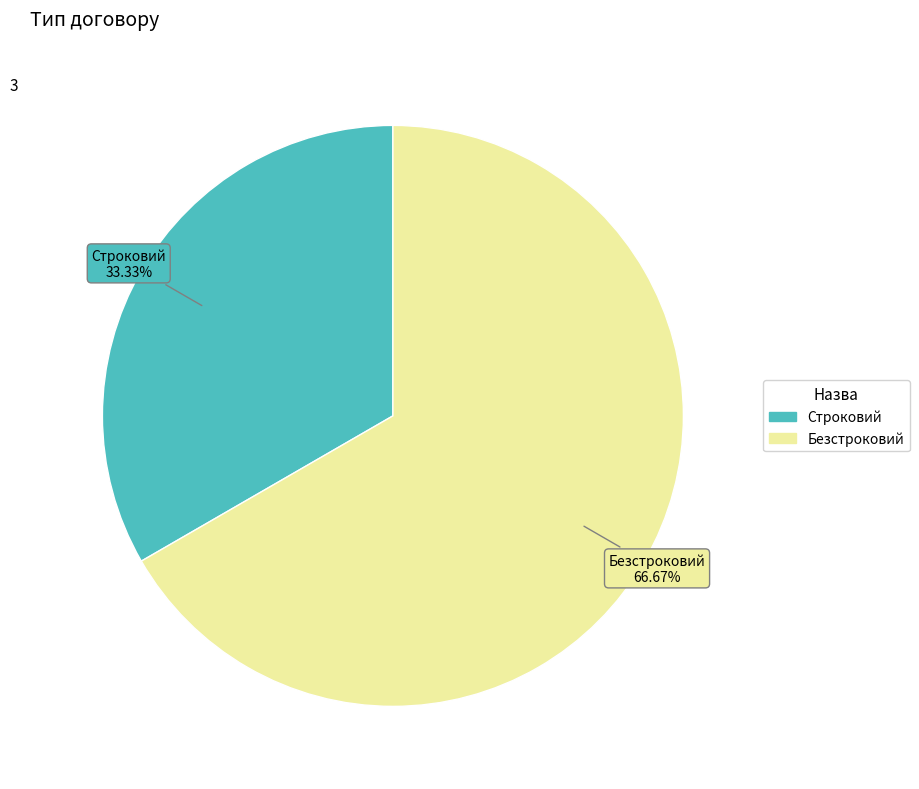

The Строковий slice represents 33% of the pie. True or false?

True